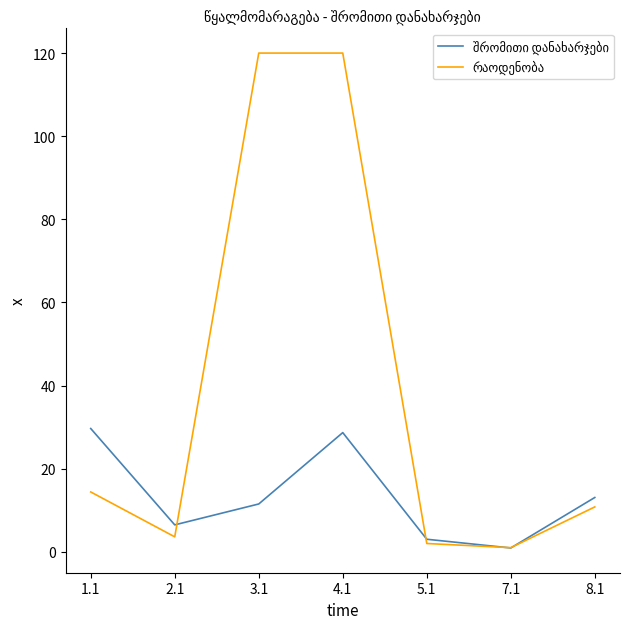

What is the total value across all series at 3.1?

131.5